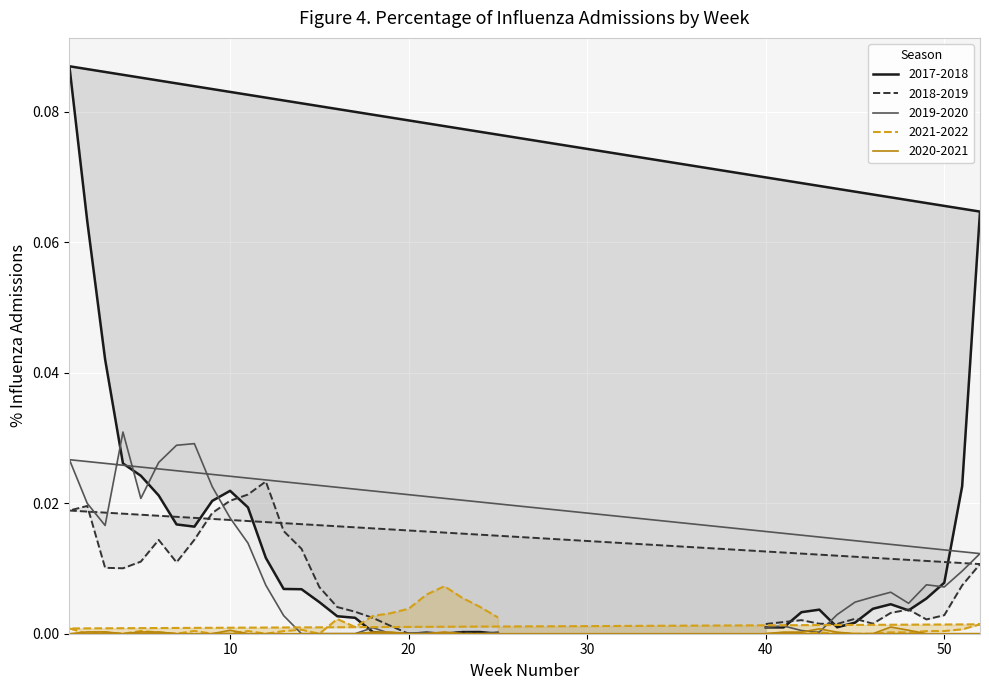

How many values in the 2017-2018 series exceed 0?

33